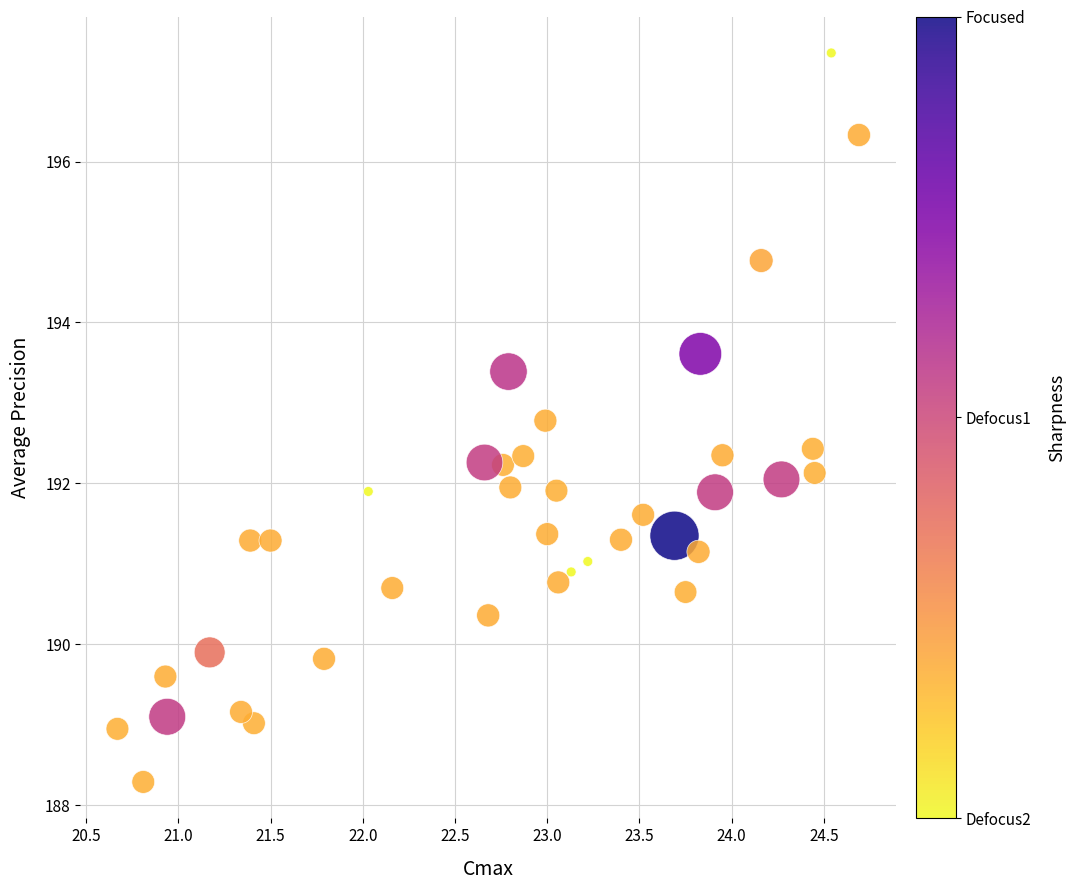

What is the range of X values (max minus min)?

4.0